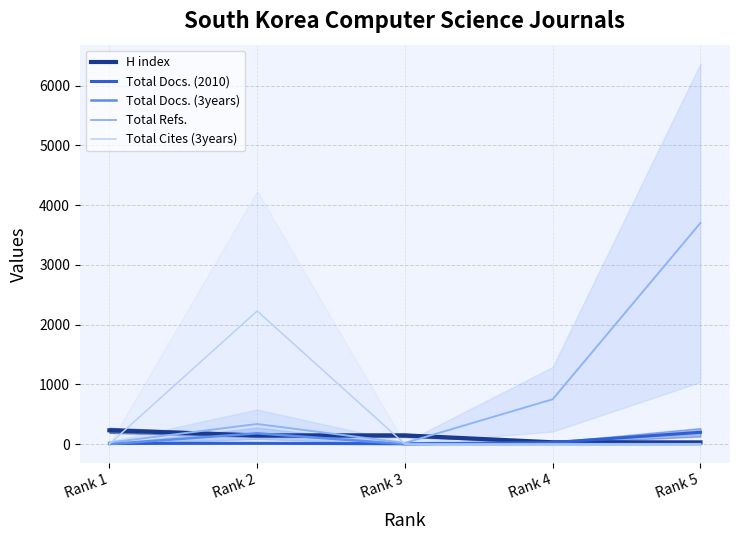

What is the approximate value of Total Docs. (2010) at Rank 4, to the nearest 5?

25